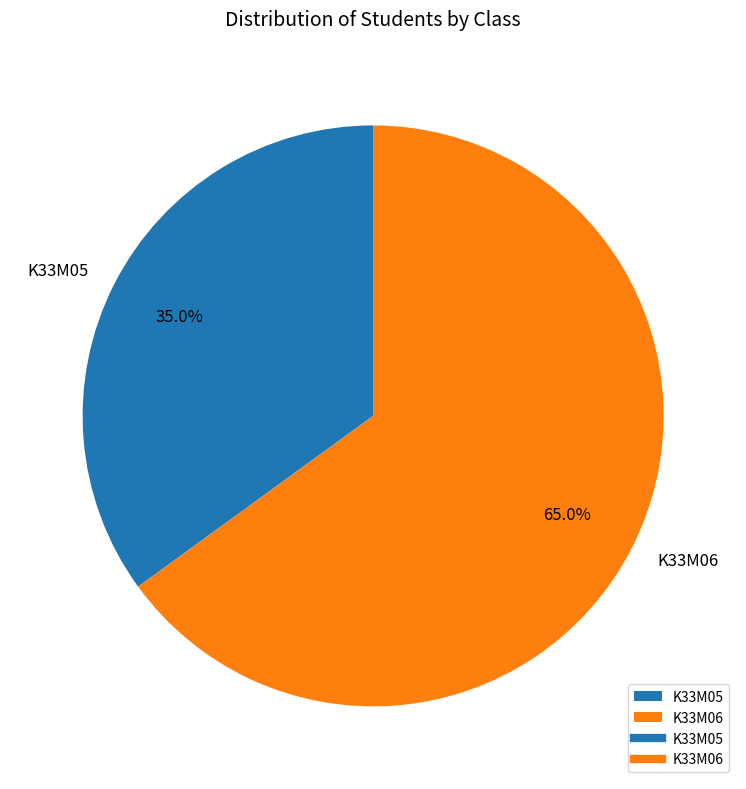

Count the number of slices in the pie.

2